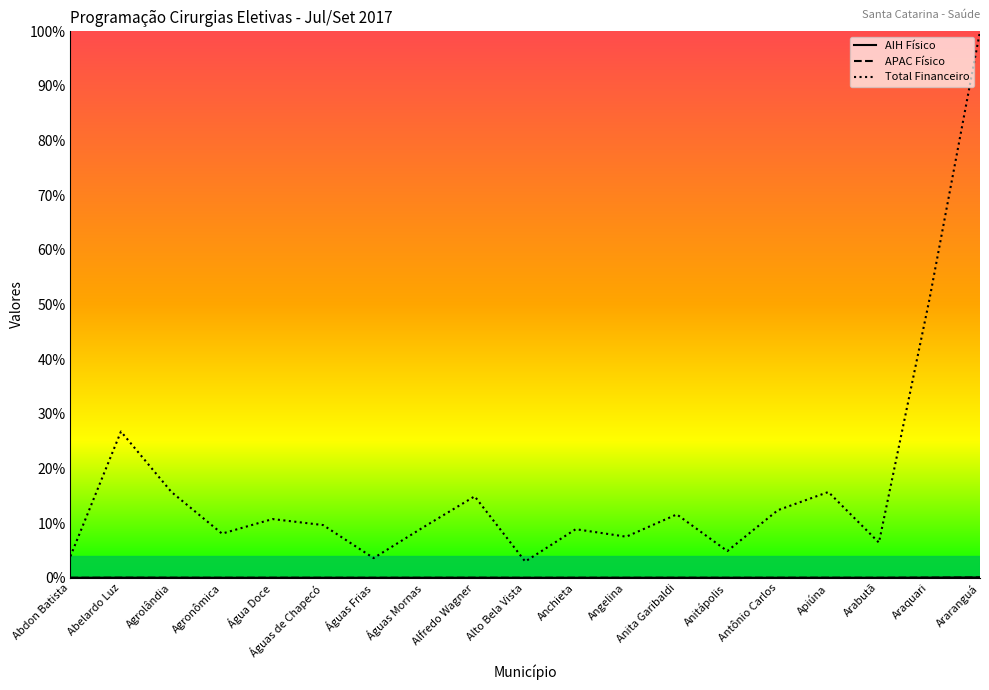

What is the total value across all series at Antônio Carlos?

12.4